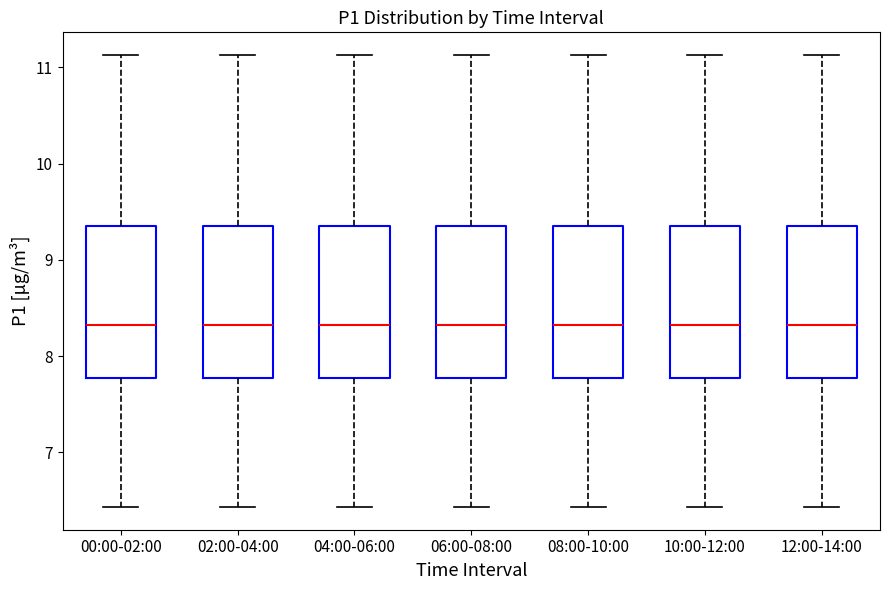

Reading left to right, transcribe this box plot: for each box, give where its median line is, the range the box spans, and where its two whiskers end, as read against the y-axis. The values are not printed on the chart, so give them approximately, as read against the axis.

00:00-02:00: median 8.3, box 7.8 to 9.3, whiskers 6.4 to 11.1
02:00-04:00: median 8.3, box 7.8 to 9.3, whiskers 6.4 to 11.1
04:00-06:00: median 8.3, box 7.8 to 9.3, whiskers 6.4 to 11.1
06:00-08:00: median 8.3, box 7.8 to 9.3, whiskers 6.4 to 11.1
08:00-10:00: median 8.3, box 7.8 to 9.3, whiskers 6.4 to 11.1
10:00-12:00: median 8.3, box 7.8 to 9.3, whiskers 6.4 to 11.1
12:00-14:00: median 8.3, box 7.8 to 9.3, whiskers 6.4 to 11.1